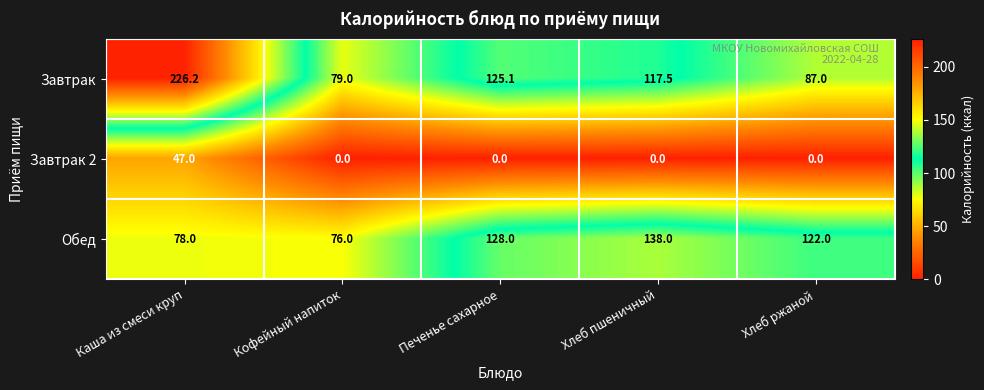

Reading left to right, what are all the values shown in this chart?

Завтрак: 226.2	79.0	125.1	117.5	87.0
Завтрак 2: 47.0	0.0	0.0	0.0	0.0
Обед: 78.0	76.0	128.0	138.0	122.0